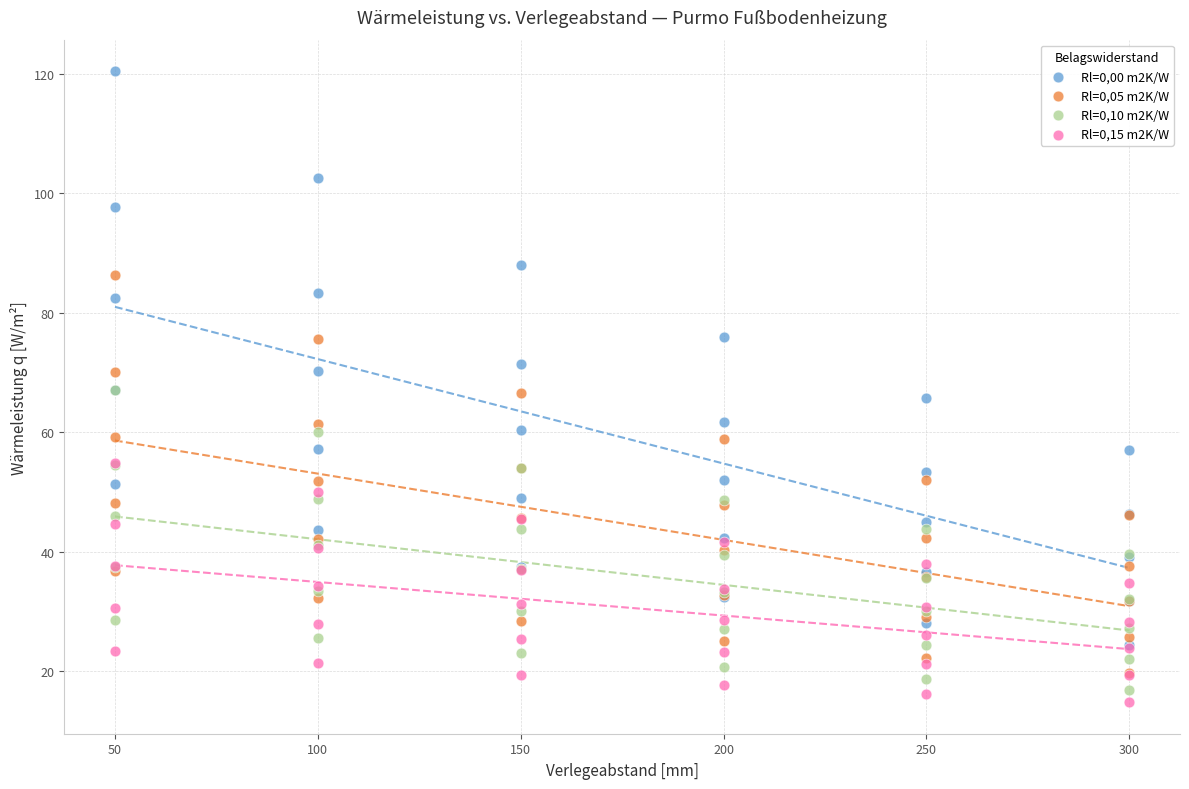

Which series reaches the minimum Y coordinate?

Rl=0,15 m2K/W